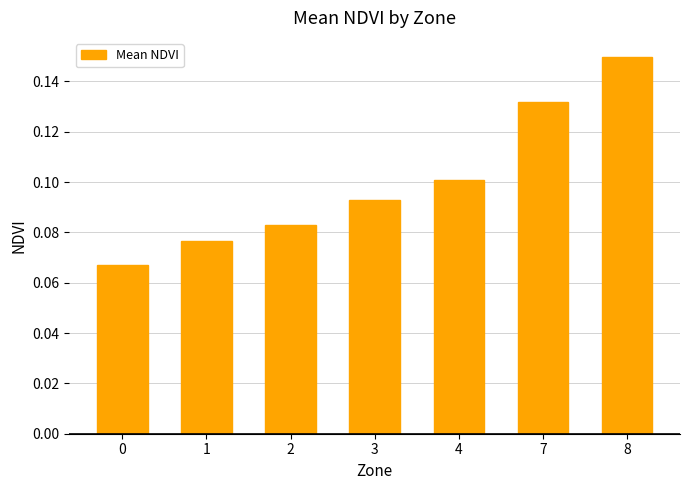

What is the sum of the values at 3 and 4?

0.2